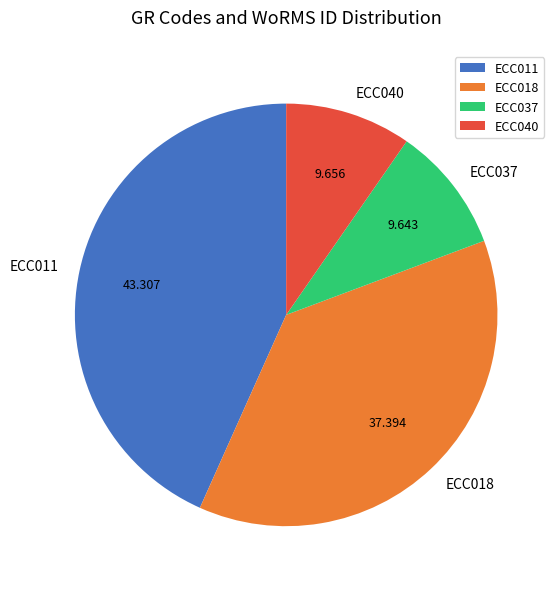

Is there any slice that represents more than half of the pie?

No